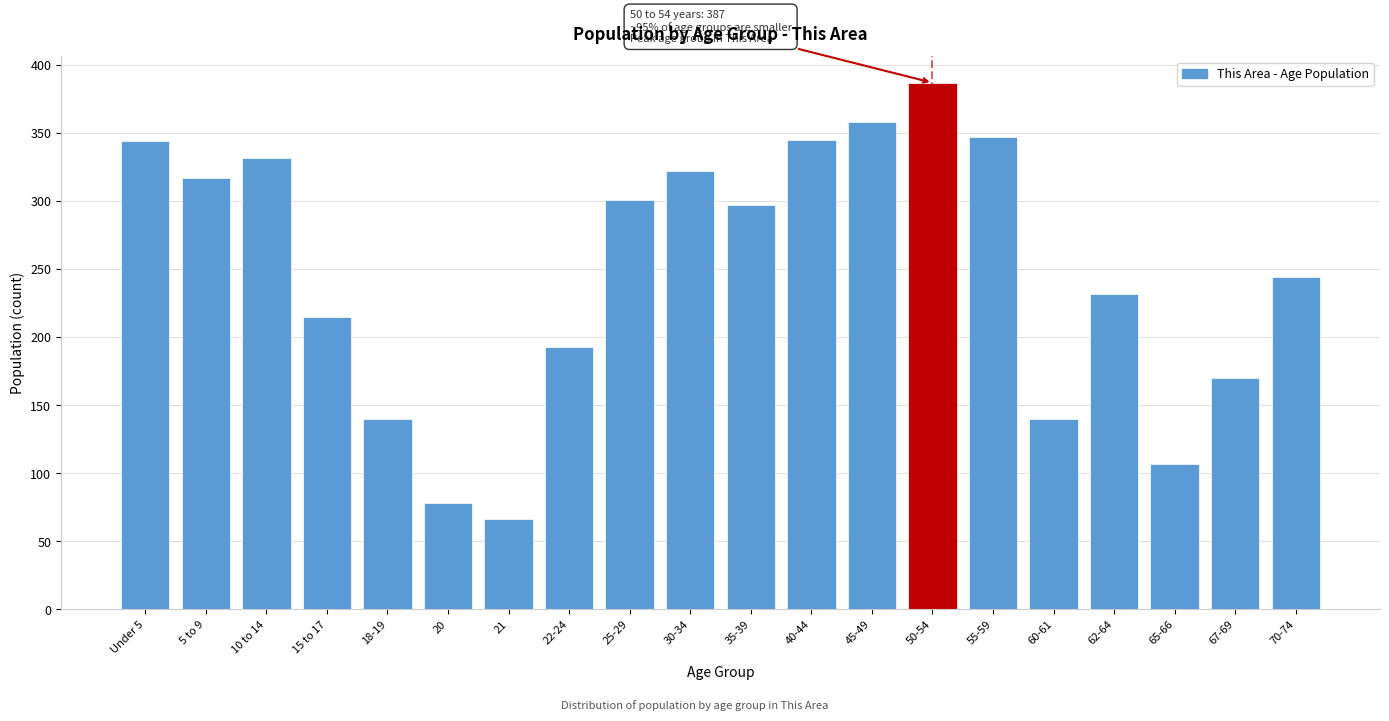

What is the label of the 1st bar from the left?

Under 5